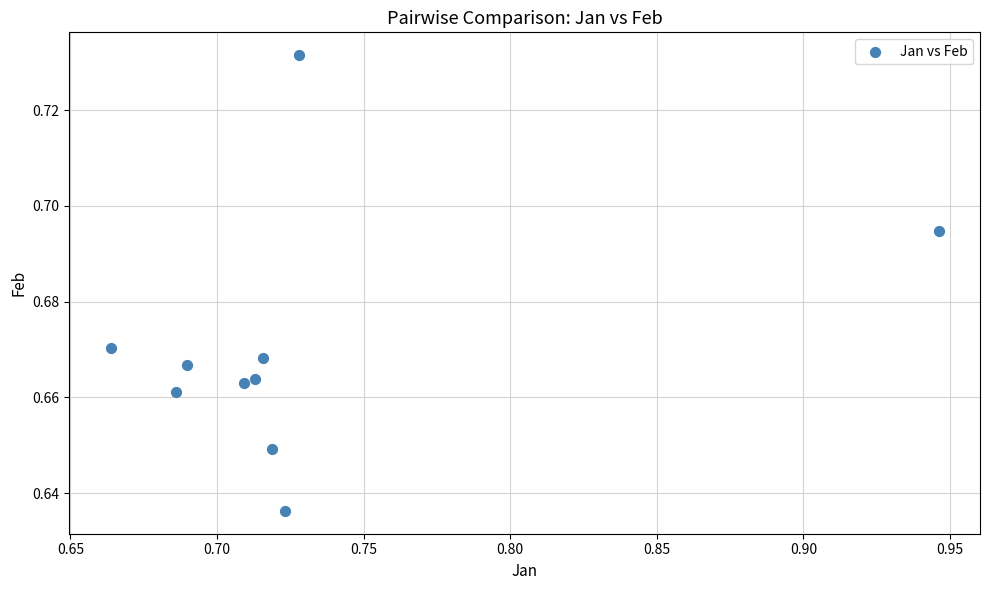

What is the range of X values (max minus min)?

0.3